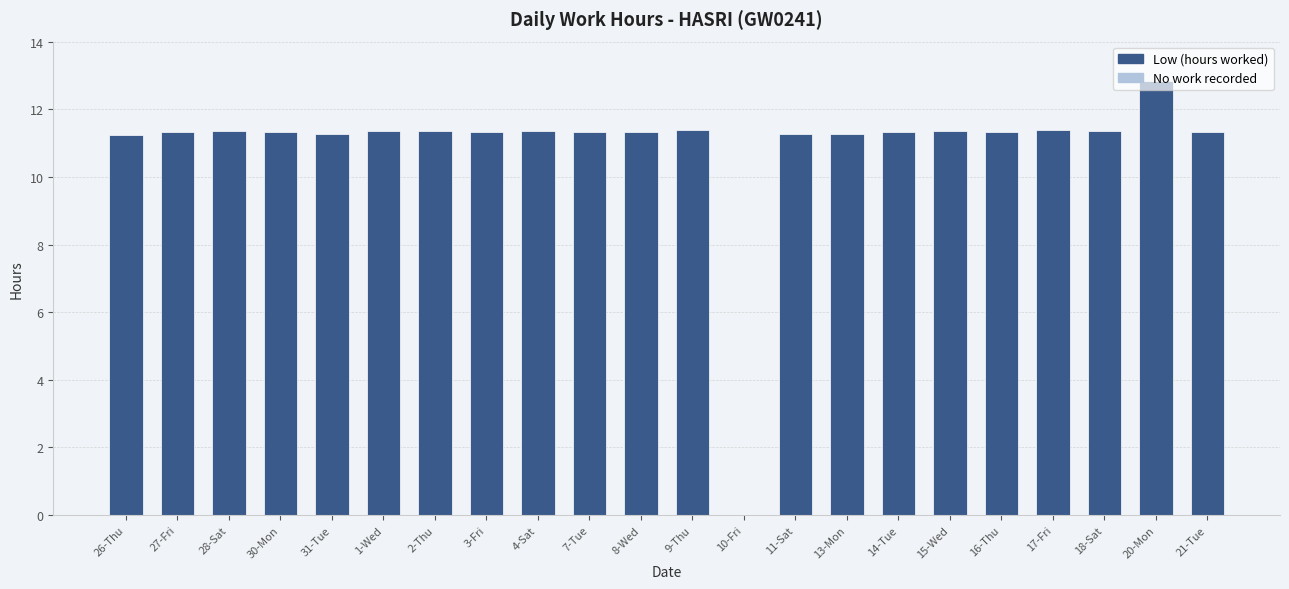

What is the approximate value at 20-Mon?

12.8